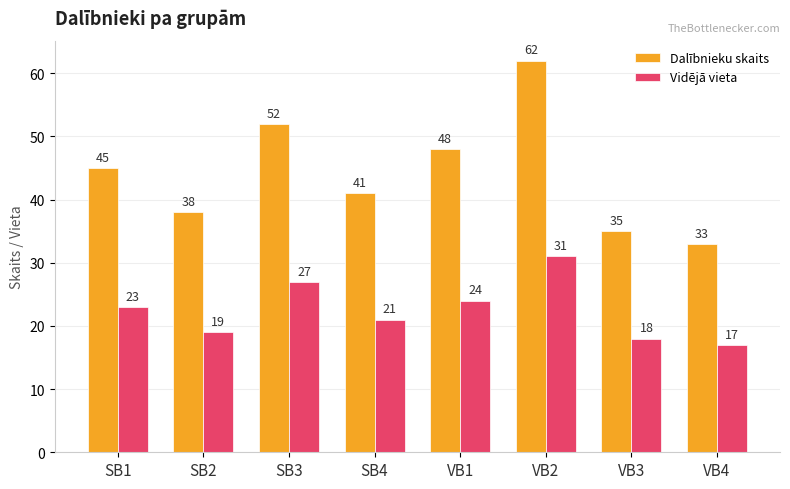

Rank the series by their average value, from lowest to highest.

Vidējā vieta, Dalībnieku skaits